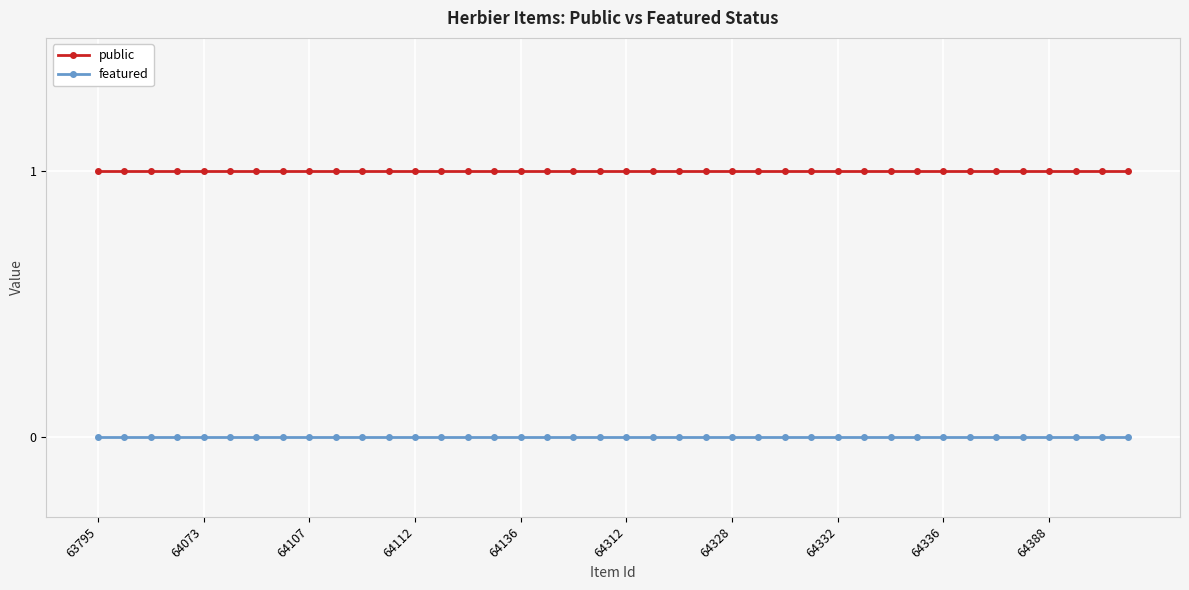

What is the average value of the public series?

1